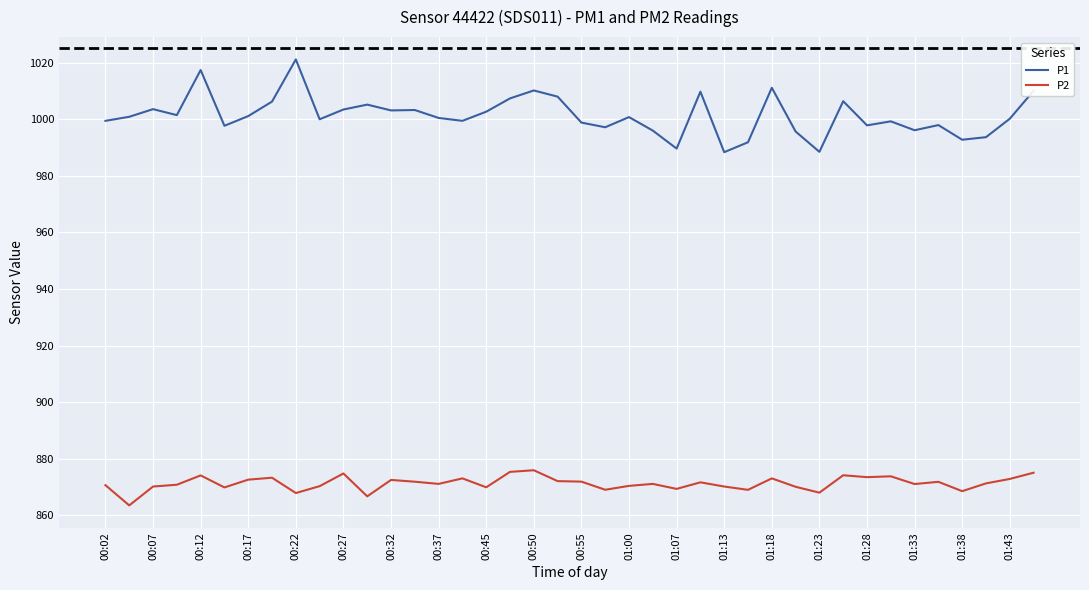

Which series has the largest range (max minus min)?

P1